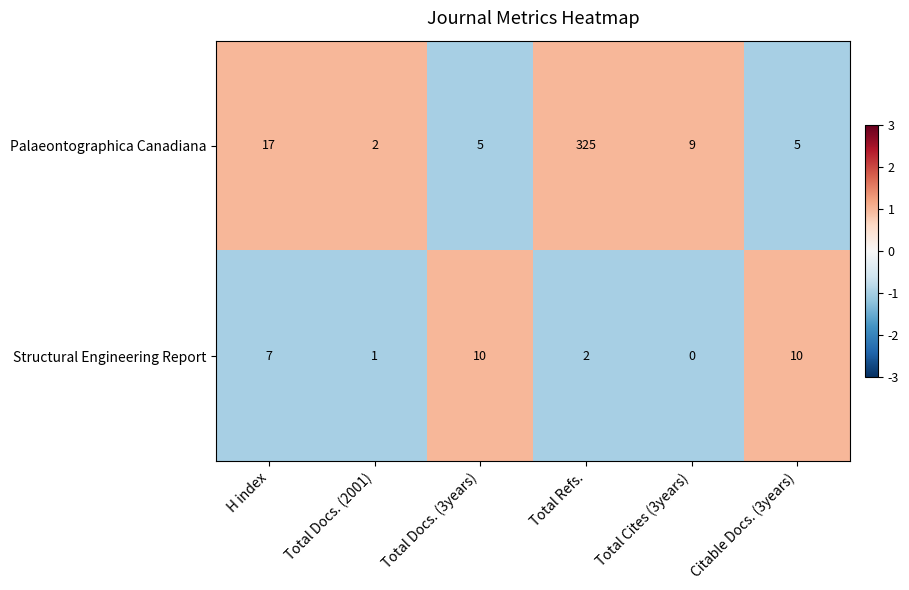

What is the difference between the highest and lowest values at Total Refs.?

323